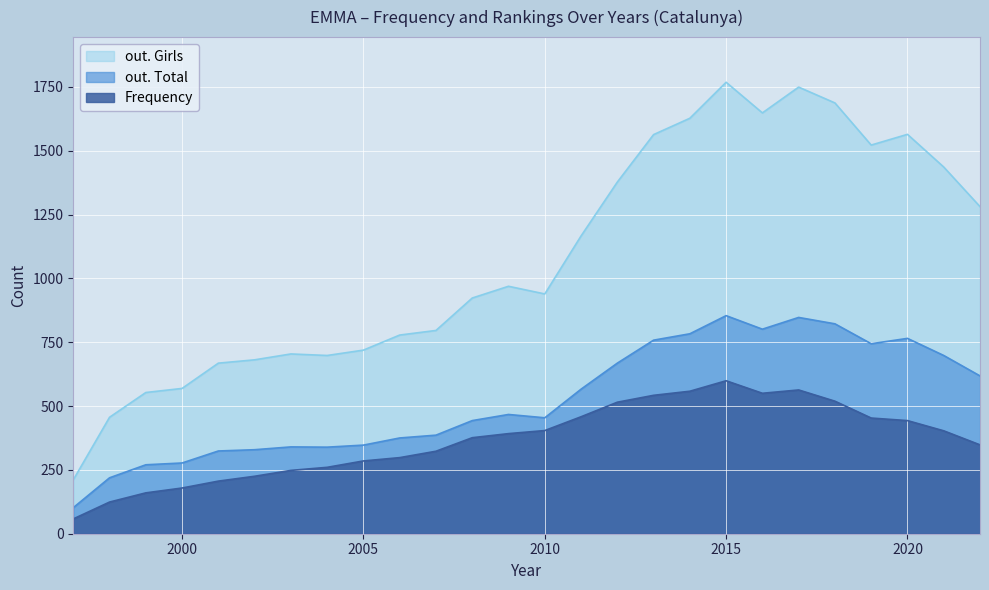

What is the difference between the highest and lowest values at 2002?

456